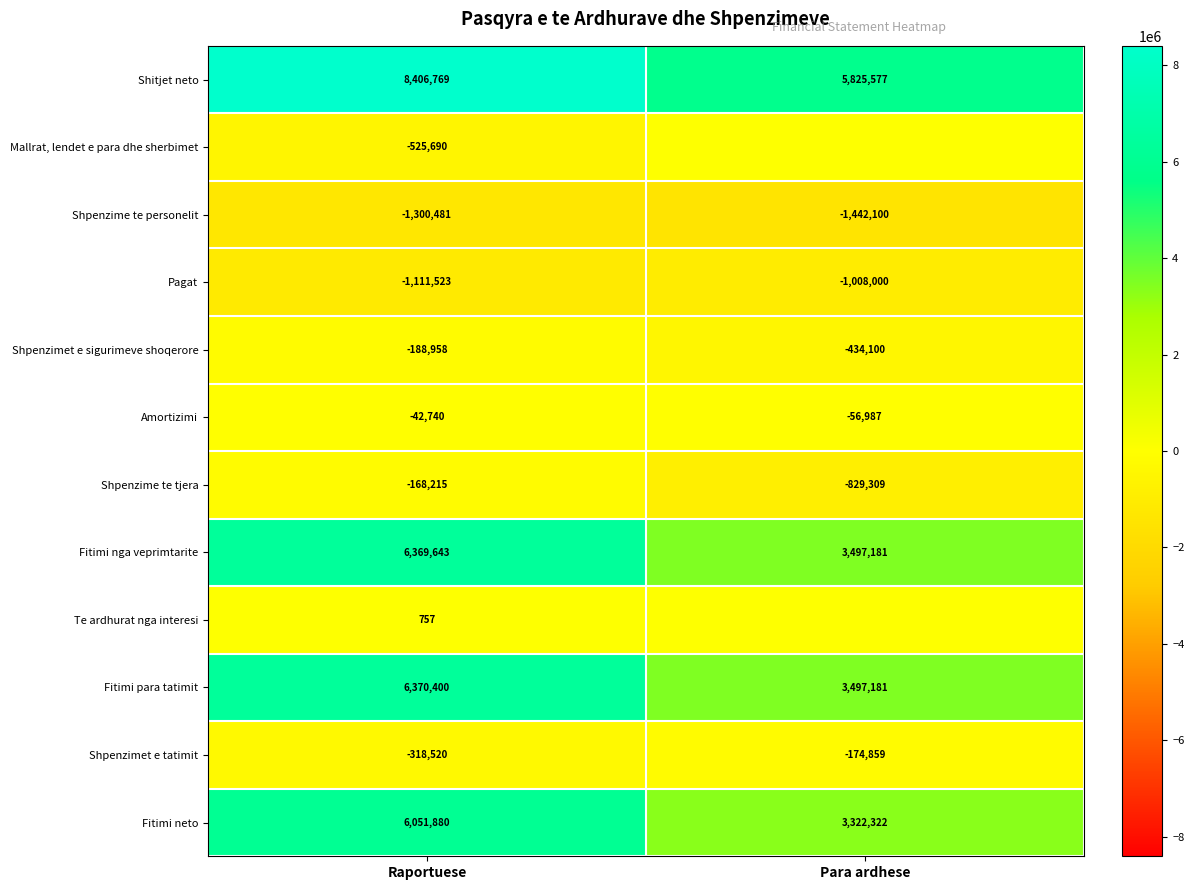

Which category has the highest value in the Fitimi para tatimit series?

Raportuese